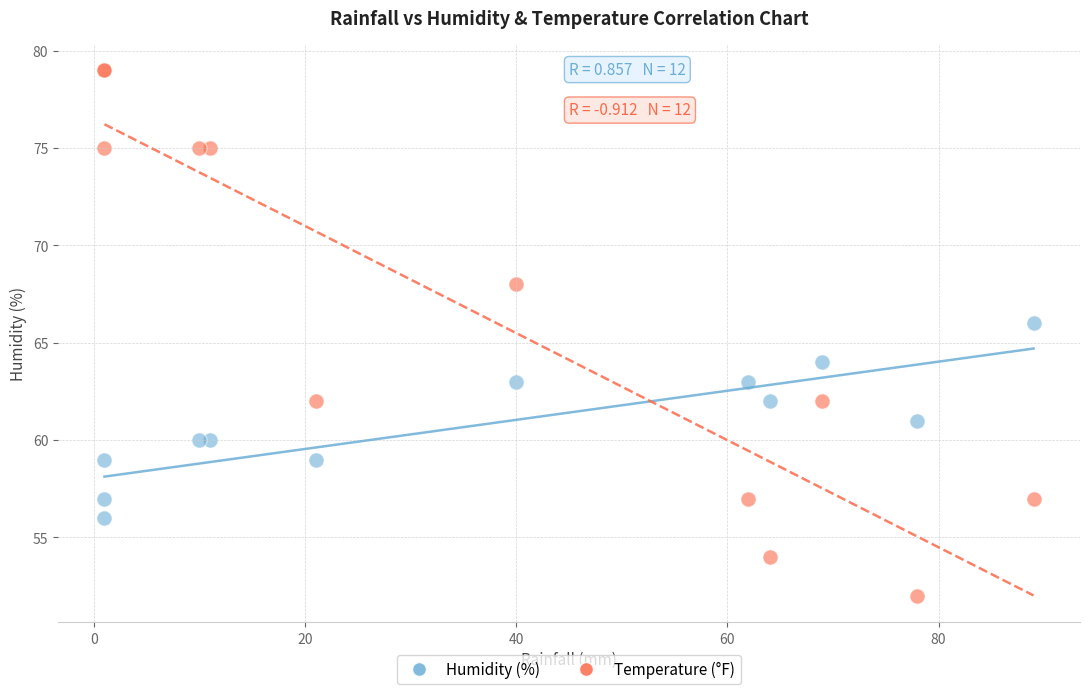

Which series contains the lowest Y value?

Temperature (°F)